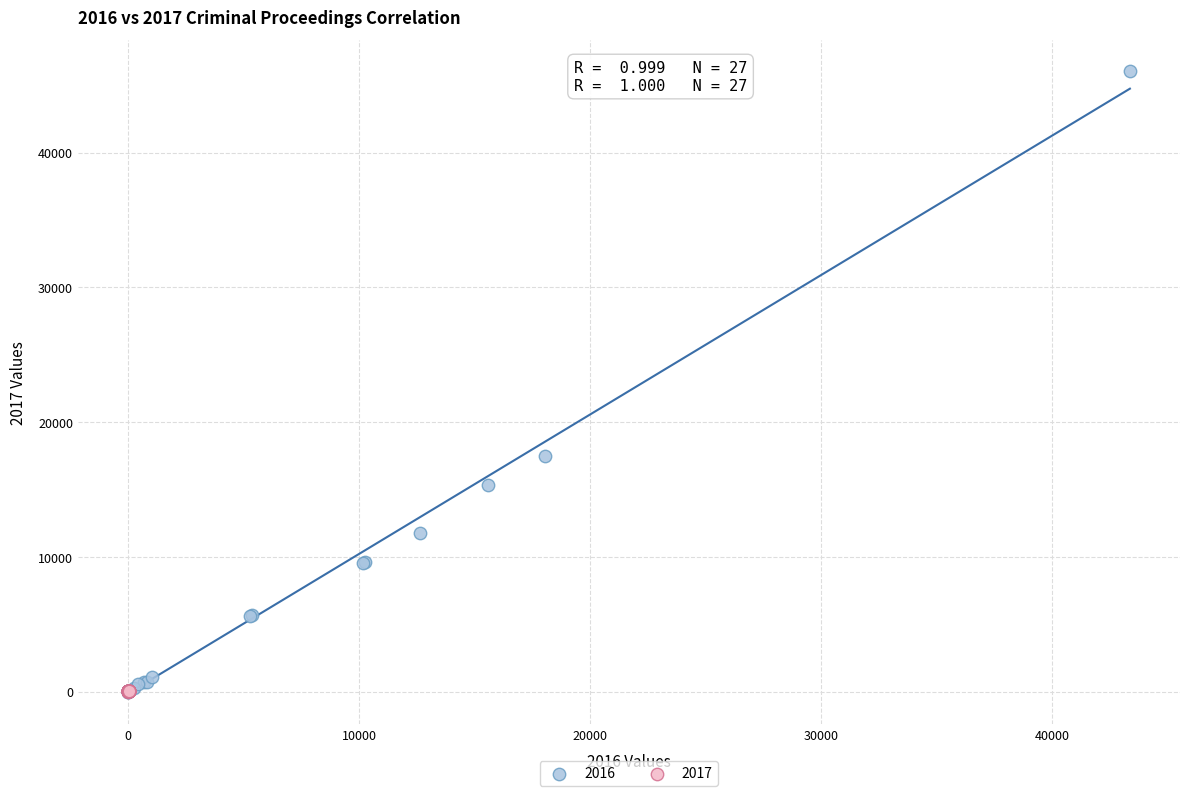

Which series has the largest Y range (max minus min)?

2016